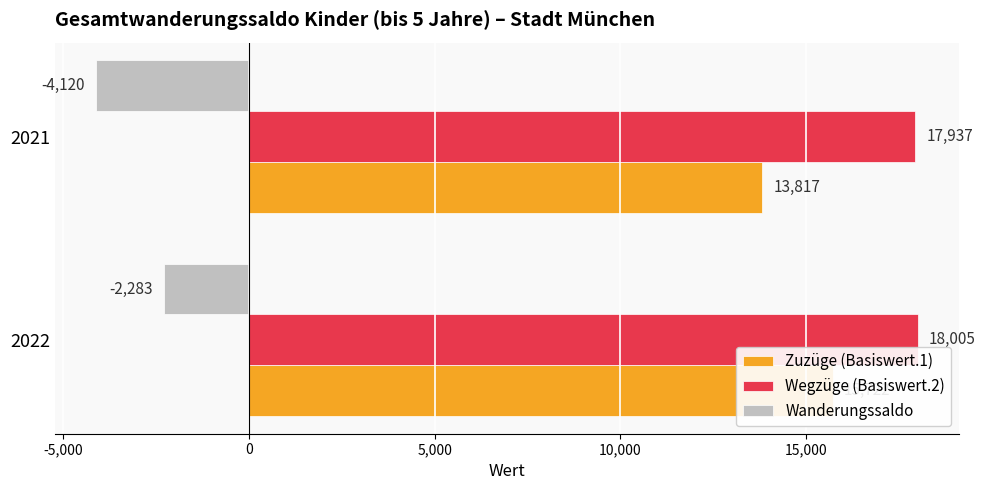

How many bars are there in total?

6